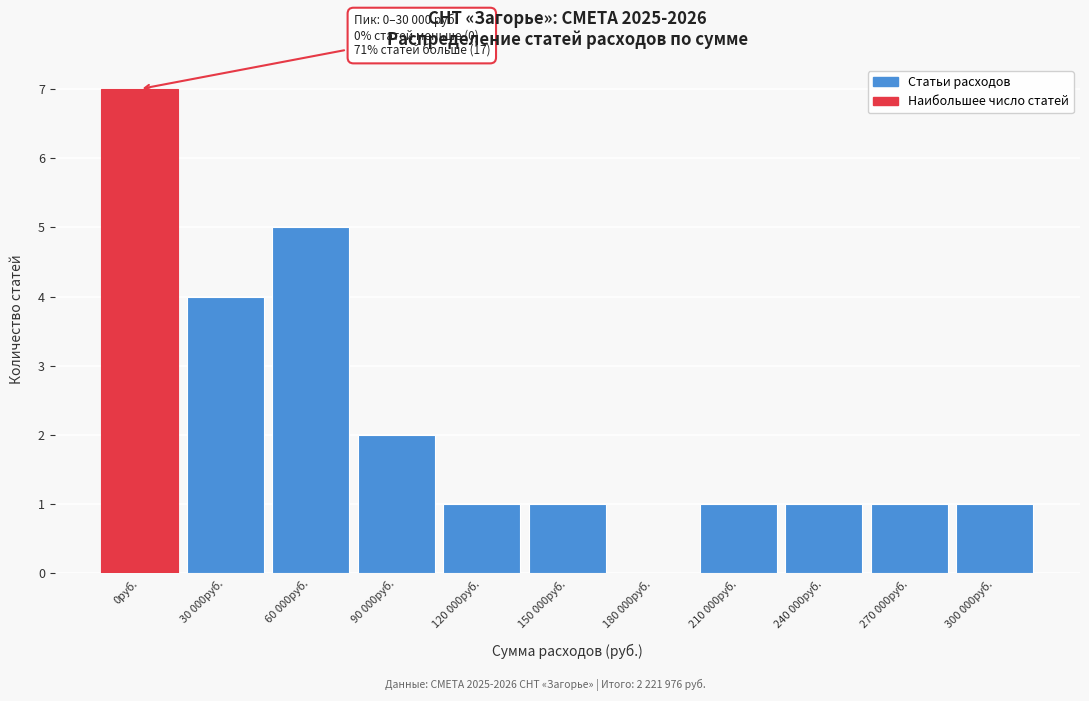

Reading left to right, transcribe all the data shown in this chart.

0руб.=7	30 000руб.=4	60 000руб.=5	90 000руб.=2	120 000руб.=1	150 000руб.=1	180 000руб.=0	210 000руб.=1	240 000руб.=1	270 000руб.=1	300 000руб.=1